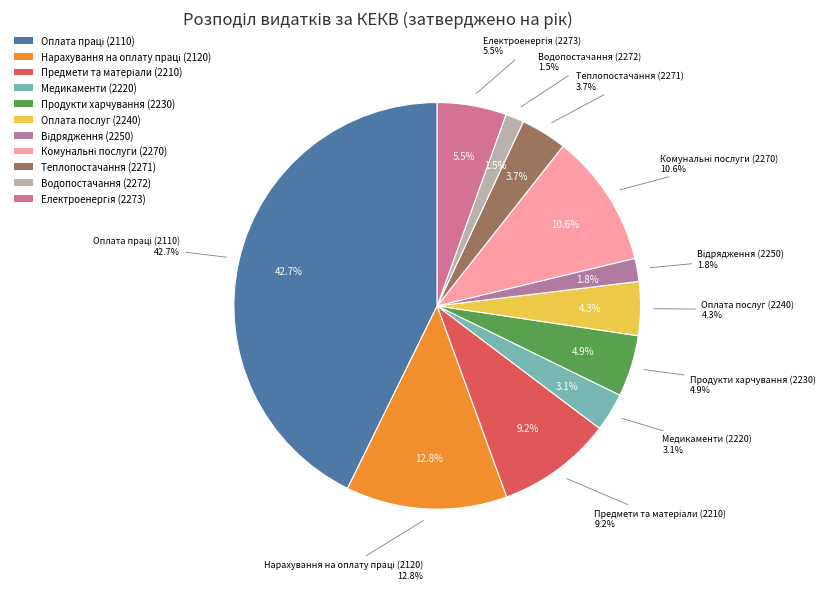

Count the number of slices in the pie.

11